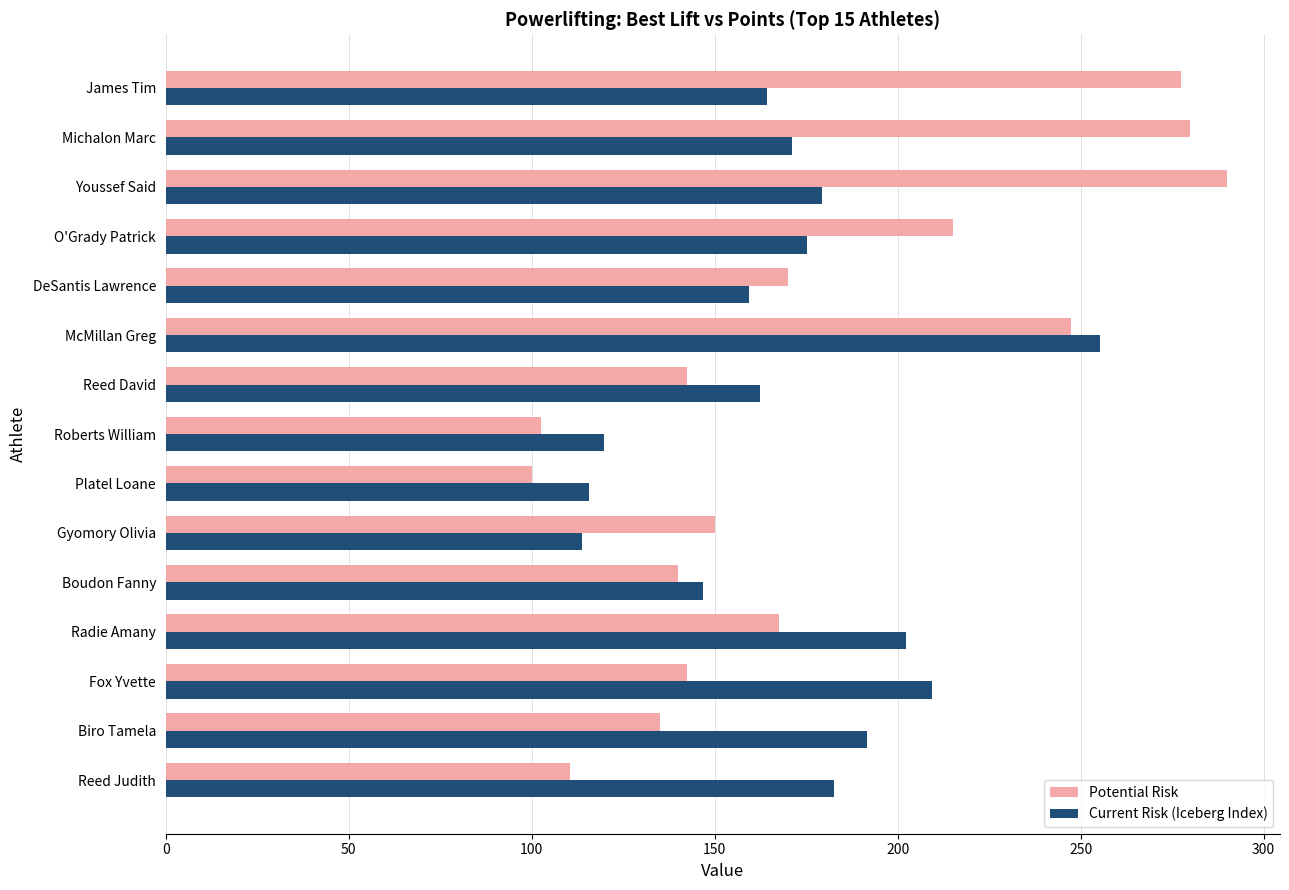

Between McMillan Greg and Youssef Said, which series saw the biggest shift?

Current Risk (Iceberg Index)